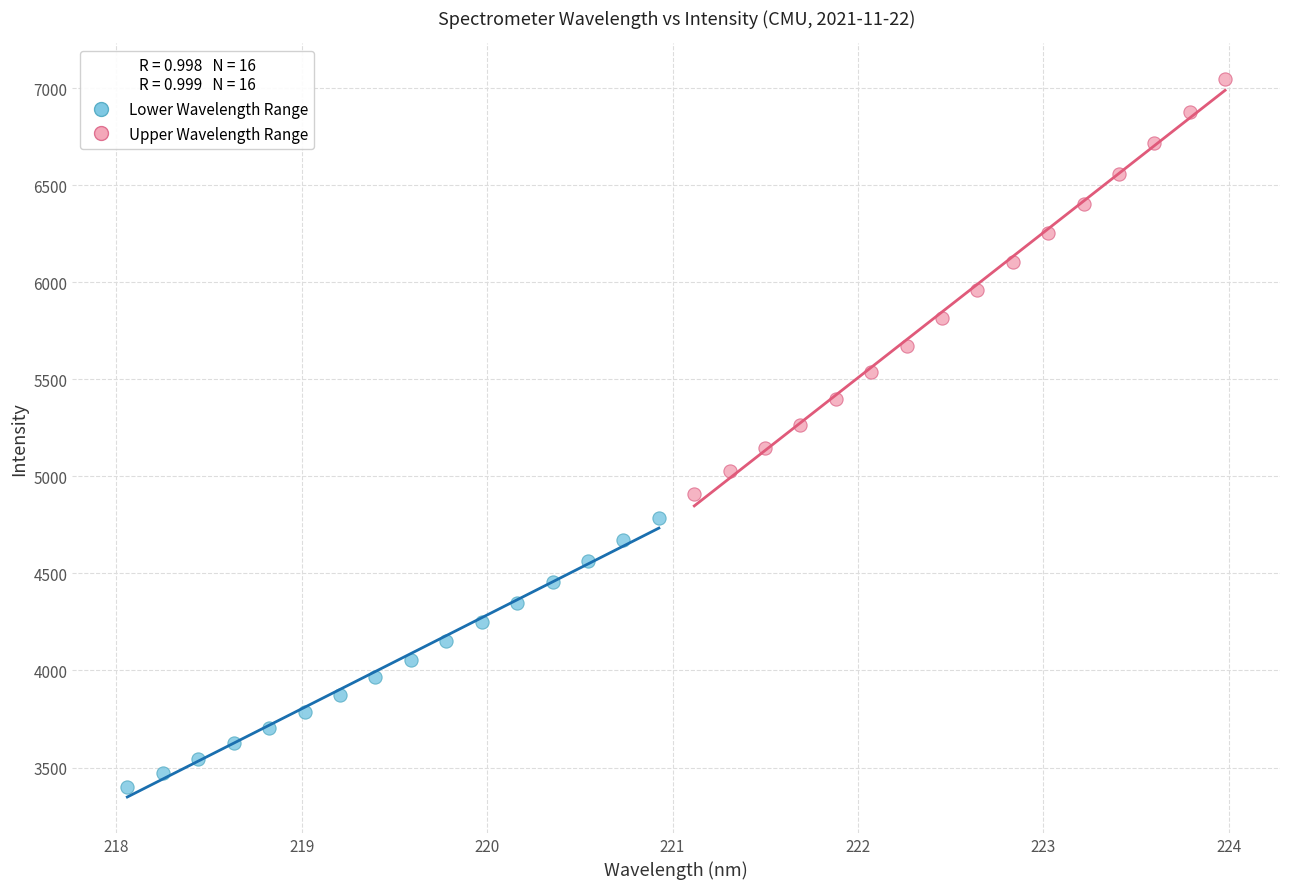

Which series contains the highest Y value?

Upper Wavelength Range